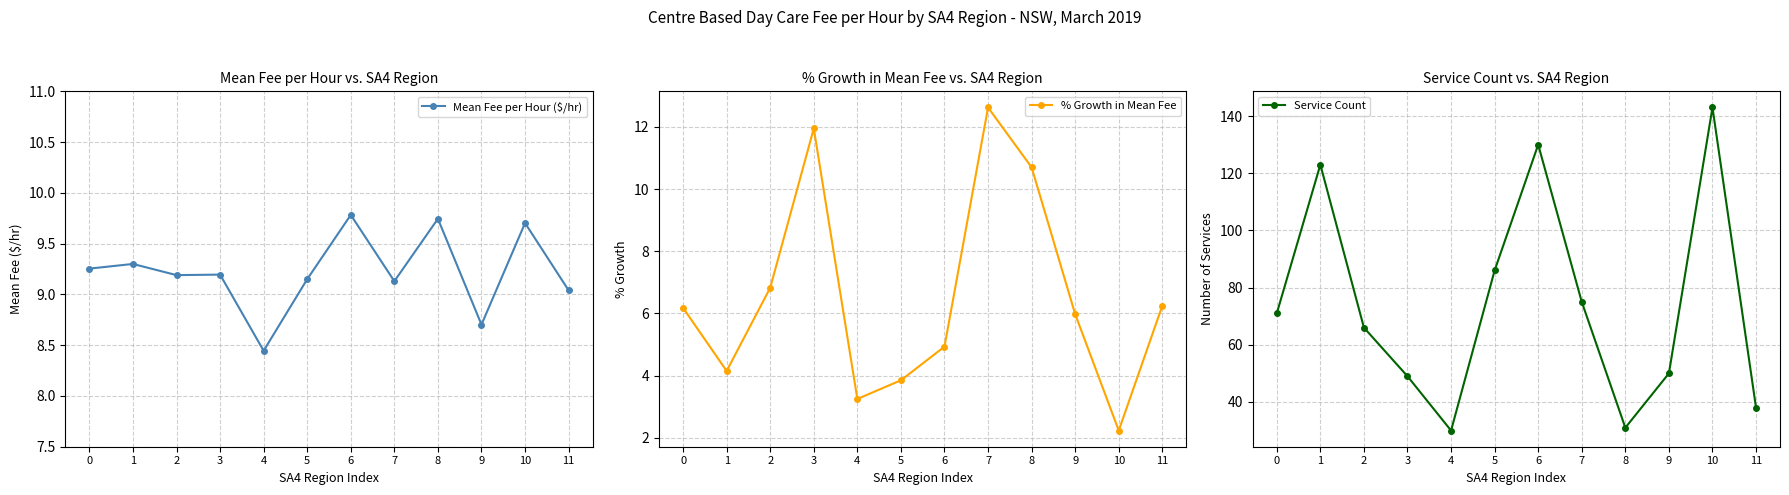

True or false: Service Count and Mean Fee per Hour ($/hr) cross at least once.

False